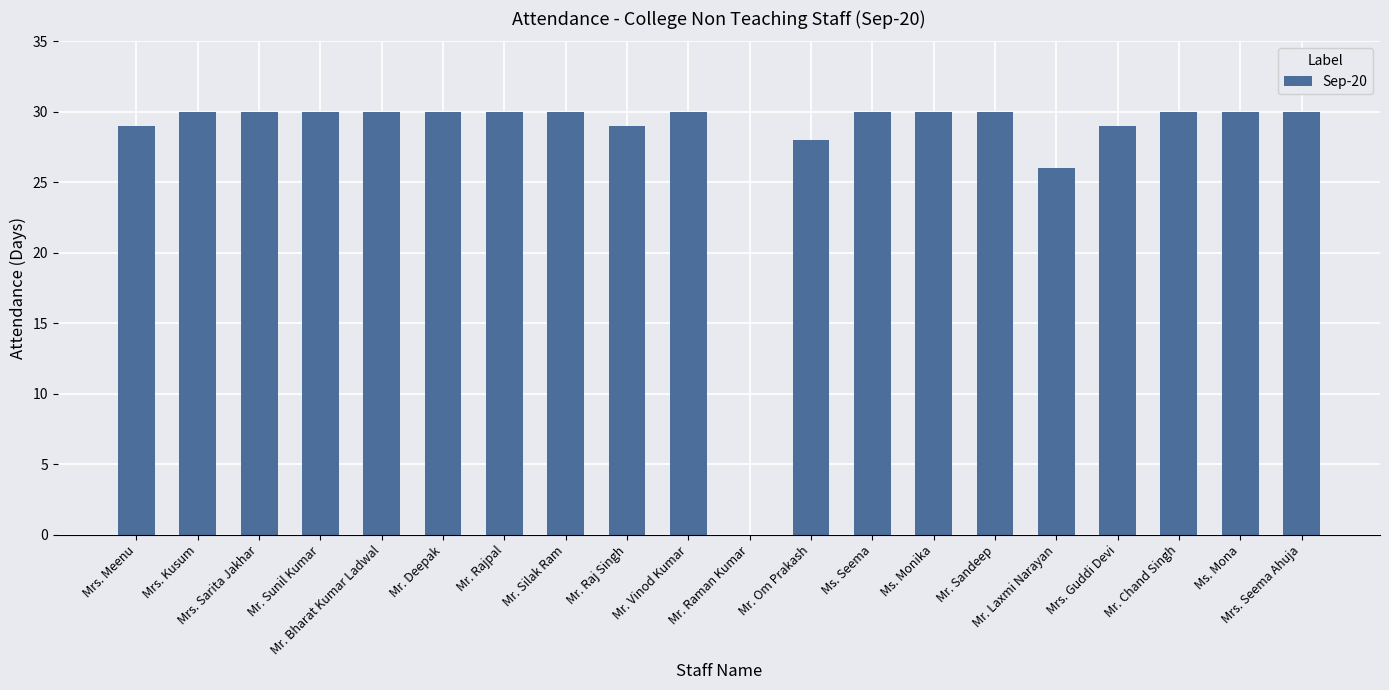

Is it true that the value at Mr. Silak Ram is 41?

False